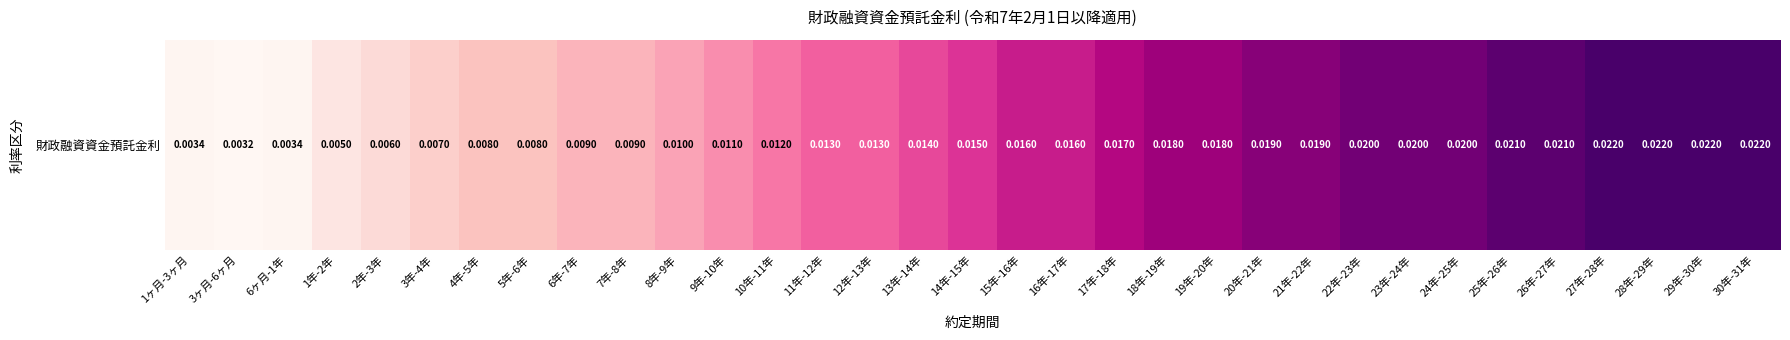

Count the values in the range 0 to 1.

33